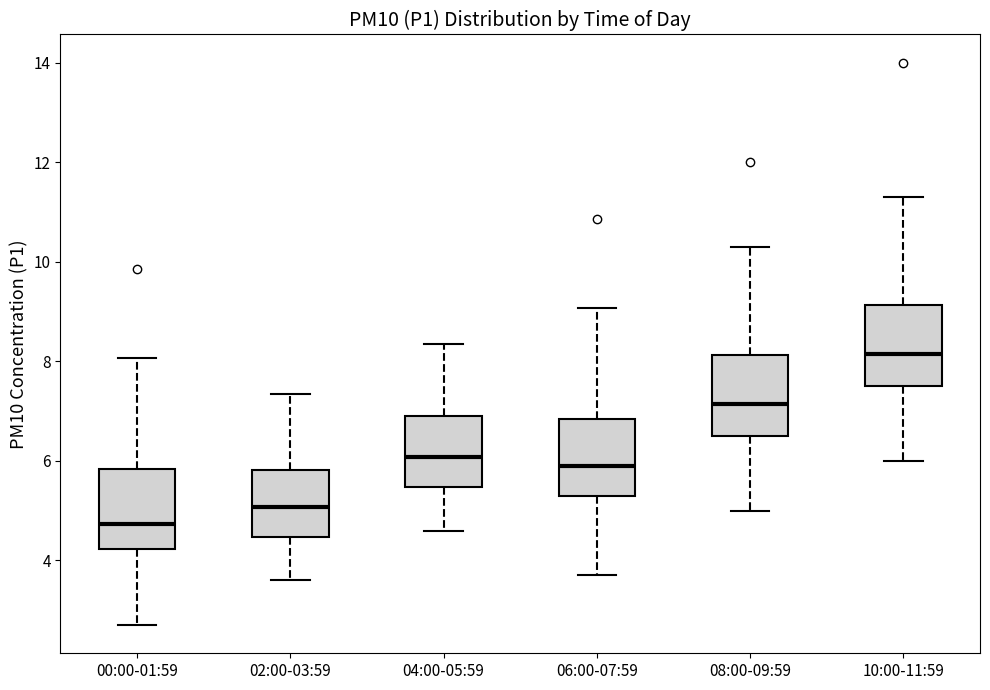

Reading left to right, transcribe this box plot: for each box, give where its median line is, the range the box spans, and where its two whiskers end, as read against the y-axis. The values are not printed on the chart, so give them approximately, as read against the axis.

00:00-01:59: median 4.8, box 4.2 to 5.8, whiskers 2.8 to 8.0
02:00-03:59: median 5.0, box 4.4 to 5.8, whiskers 3.6 to 7.4
04:00-05:59: median 6.0, box 5.4 to 7.0, whiskers 4.6 to 8.4
06:00-07:59: median 5.8, box 5.2 to 6.8, whiskers 3.8 to 9.0
08:00-09:59: median 7.2, box 6.6 to 8.2, whiskers 5.0 to 10.4
10:00-11:59: median 8.2, box 7.6 to 9.2, whiskers 6.0 to 11.4